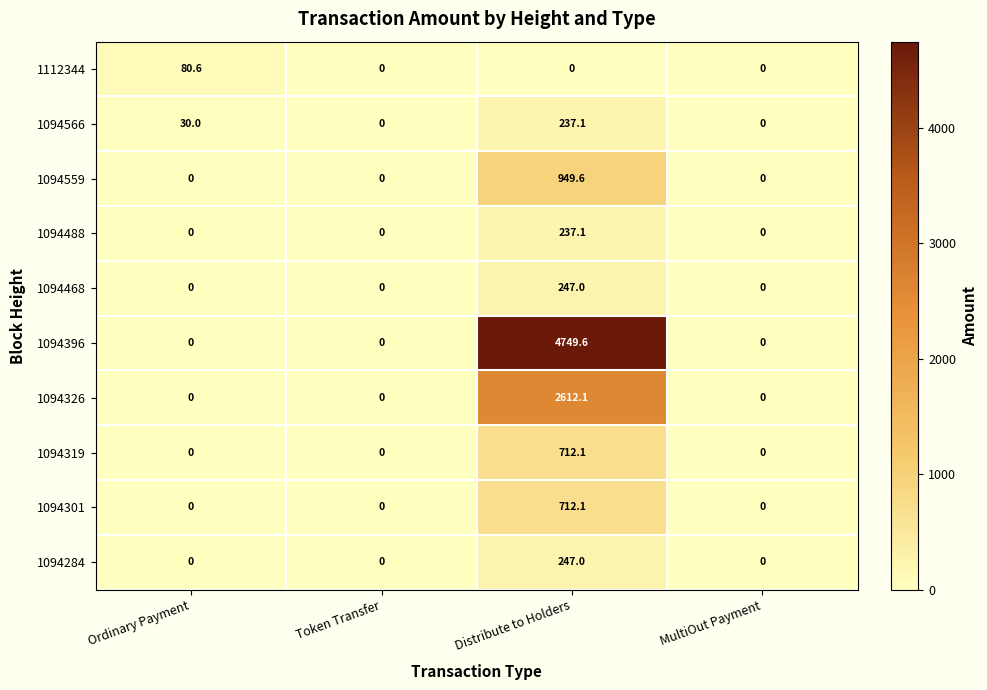

At how many categories does at least one series exceed 2037?

1